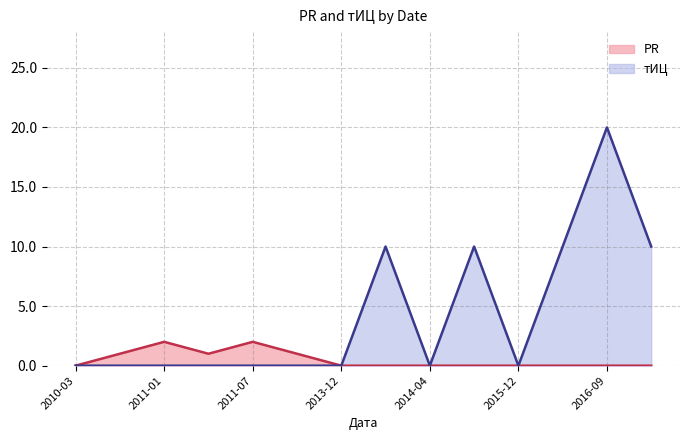

Reading left to right, transcribe all the data shown in this chart.

PR: 0	1	2	1	2	1	0	0	0	0	0	0	0	0
тИЦ: 0	0	0	0	0	0	0	10	0	10	0	10	20	10